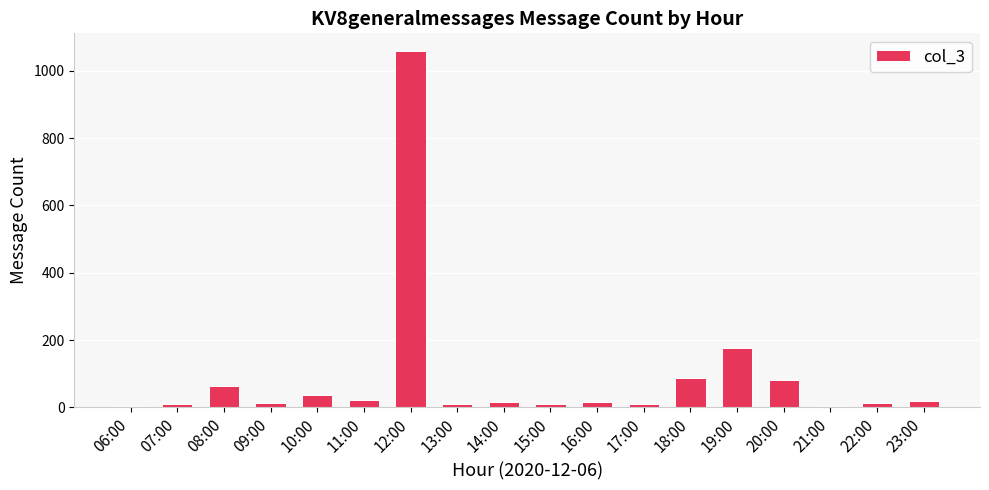

What is the maximum value shown in the chart?

1058